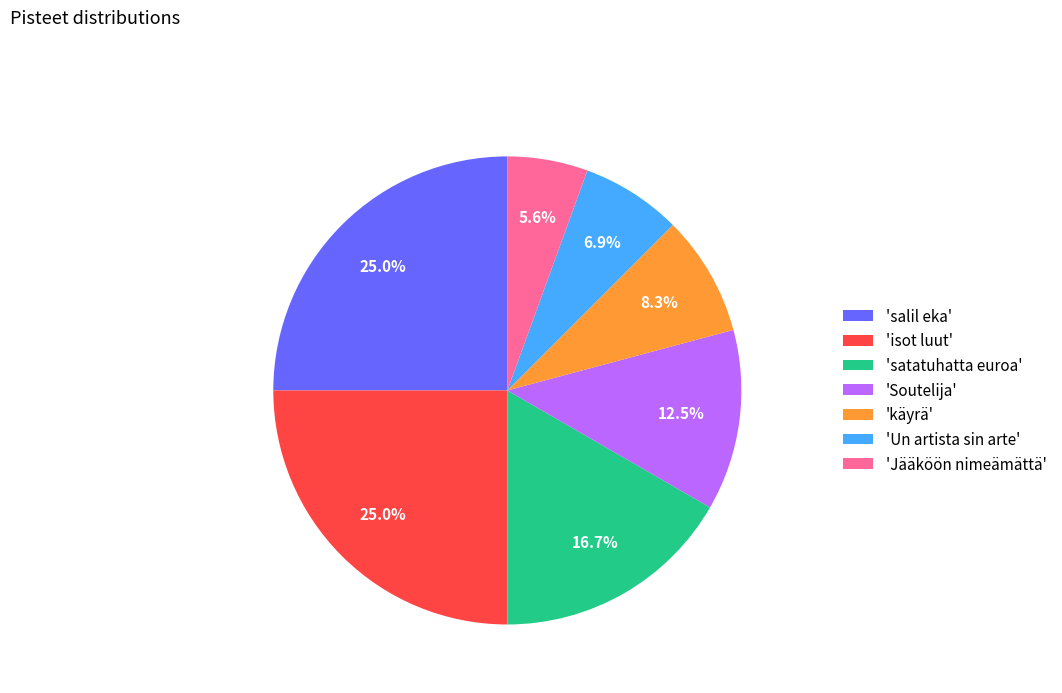

Count the number of slices in the pie.

7